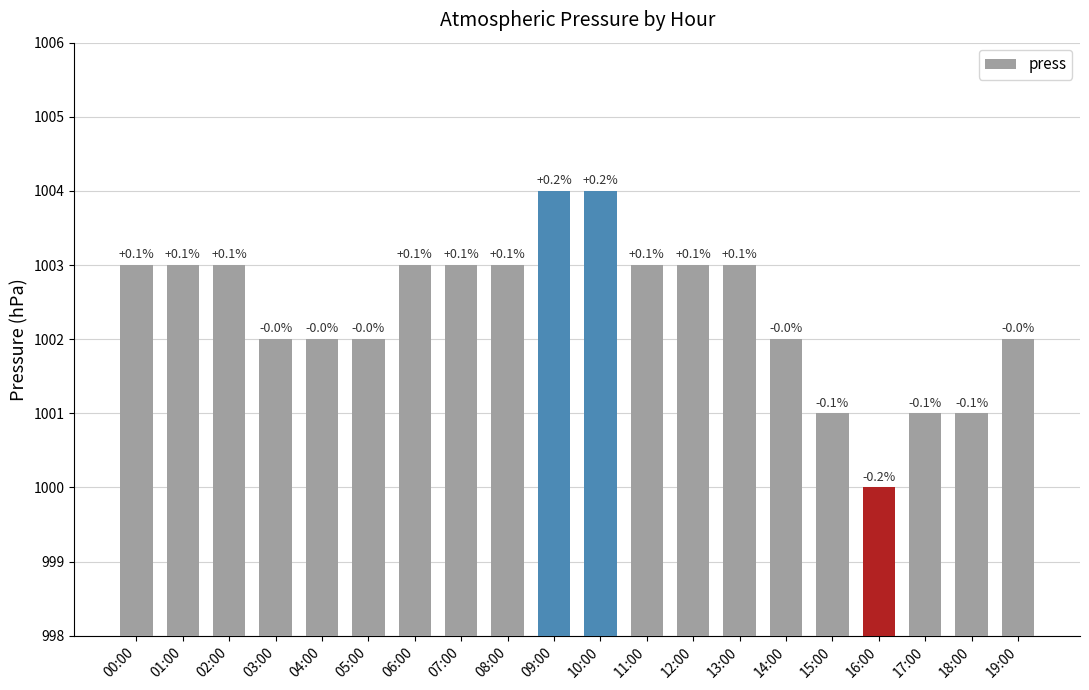

Reading left to right, what are all the values shown in this chart?

1003	1003	1003	1002	1002	1002	1003	1003	1003	1004	1004	1003	1003	1003	1002	1001	1000	1001	1001	1002